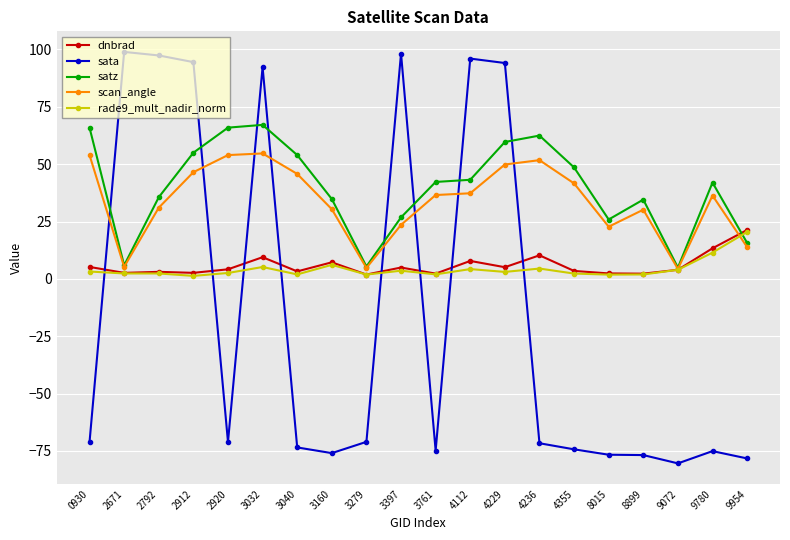

At how many categories does at least one series exceed 83?

7